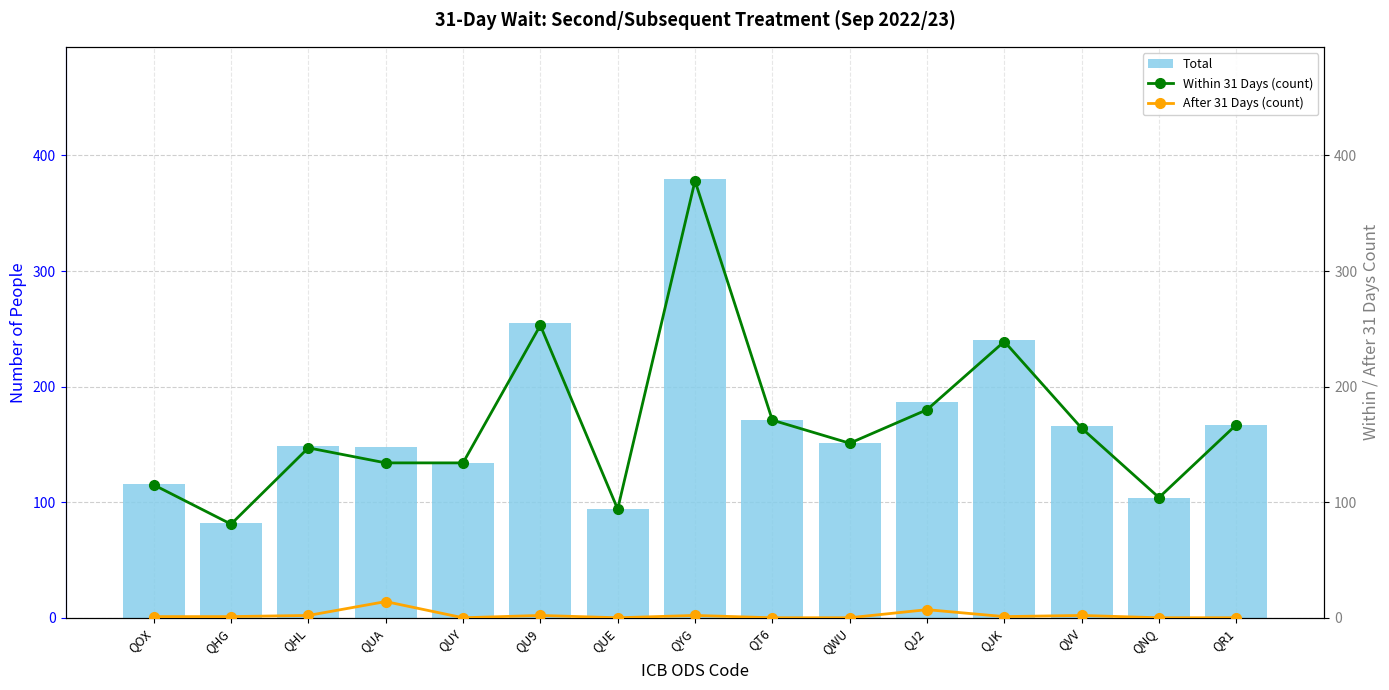

What is the difference between the maximum and minimum values in the After 31 Days (count) series?

14